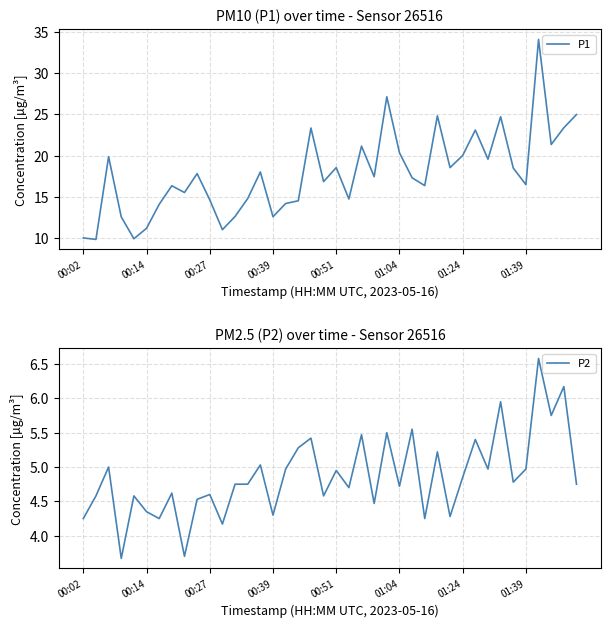

How many data points does each series have?

40